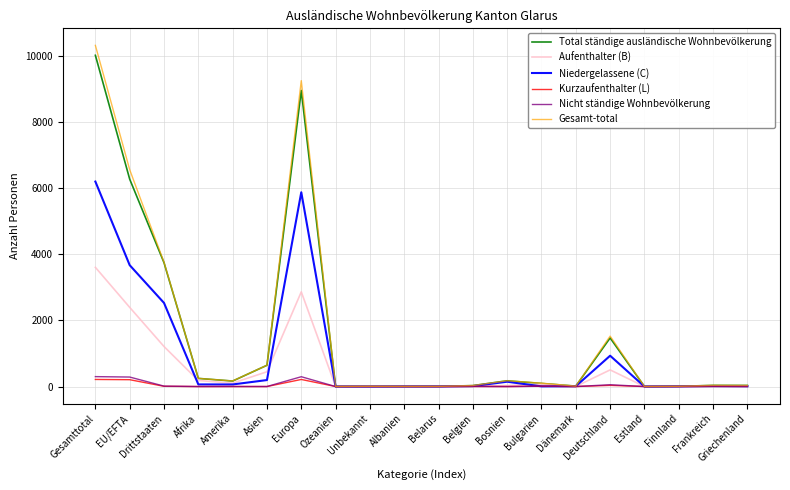

What is the greatest value displayed?

10316